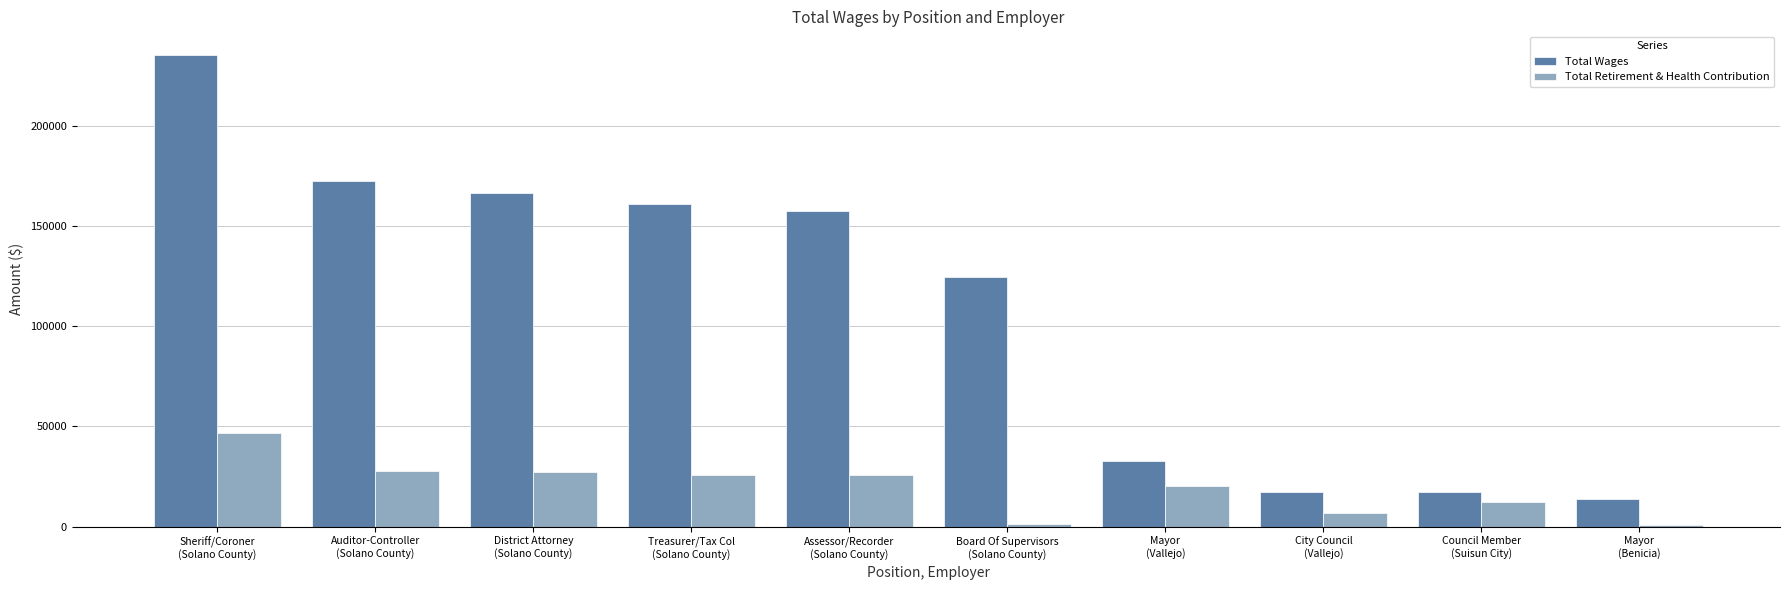

Which series has the largest range (max minus min)?

Total Wages